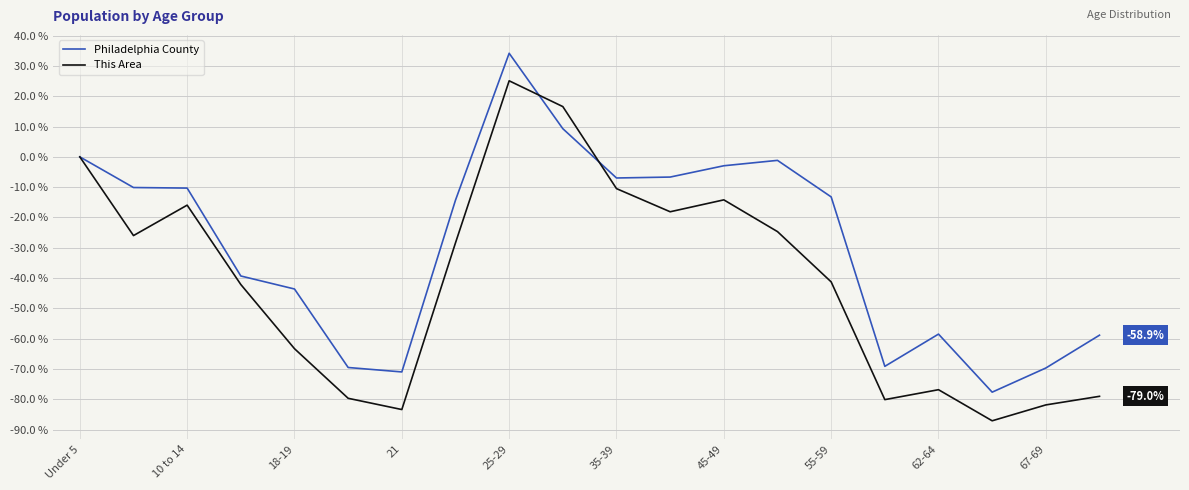

Rank the series by their average value, from lowest to highest.

This Area, Philadelphia County